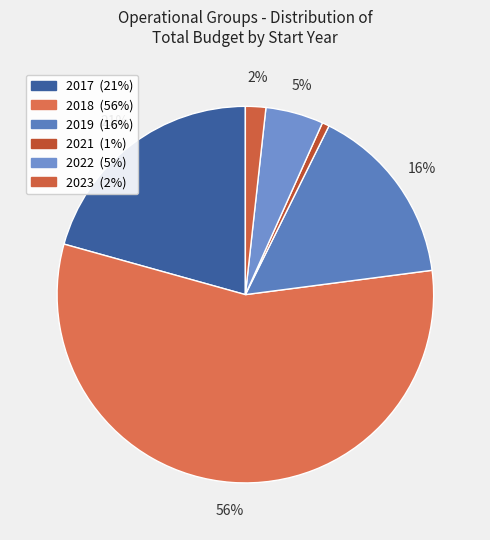

How many slices are in this pie chart?

6